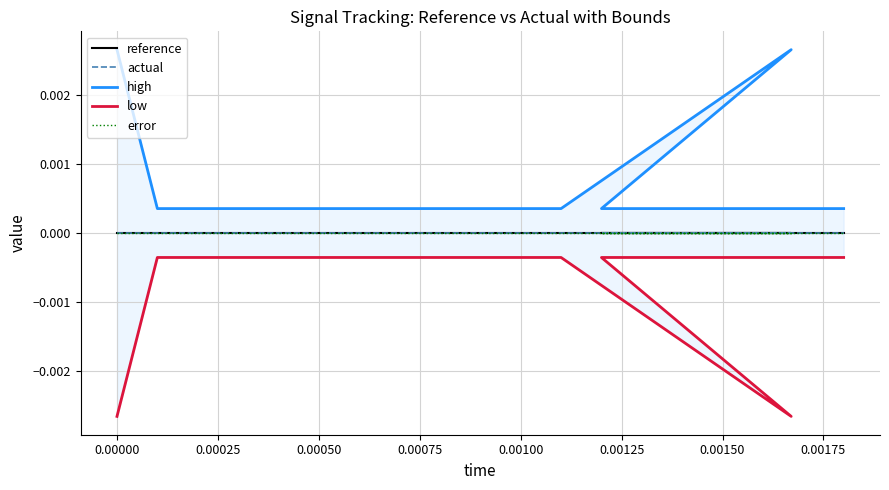

Does the chart have visible grid lines?

Yes